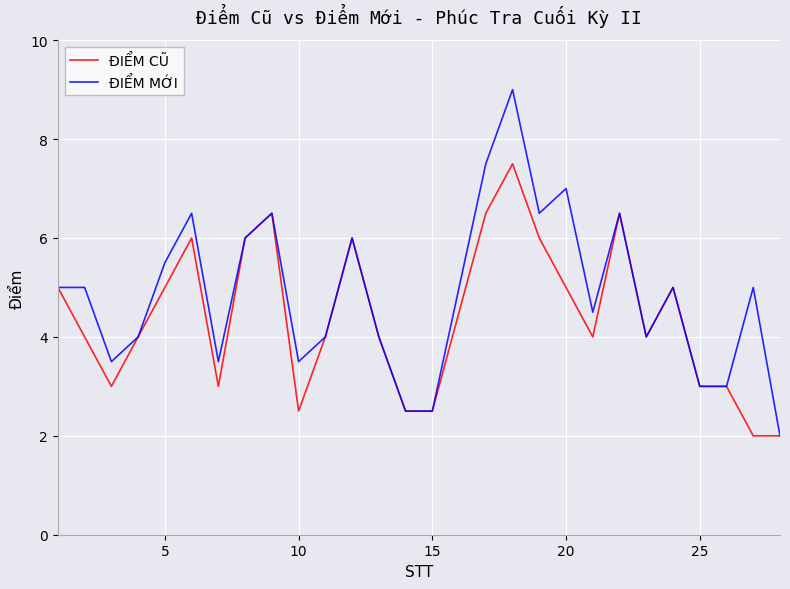

Which series has the largest range (max minus min)?

ĐIỂM MỚI